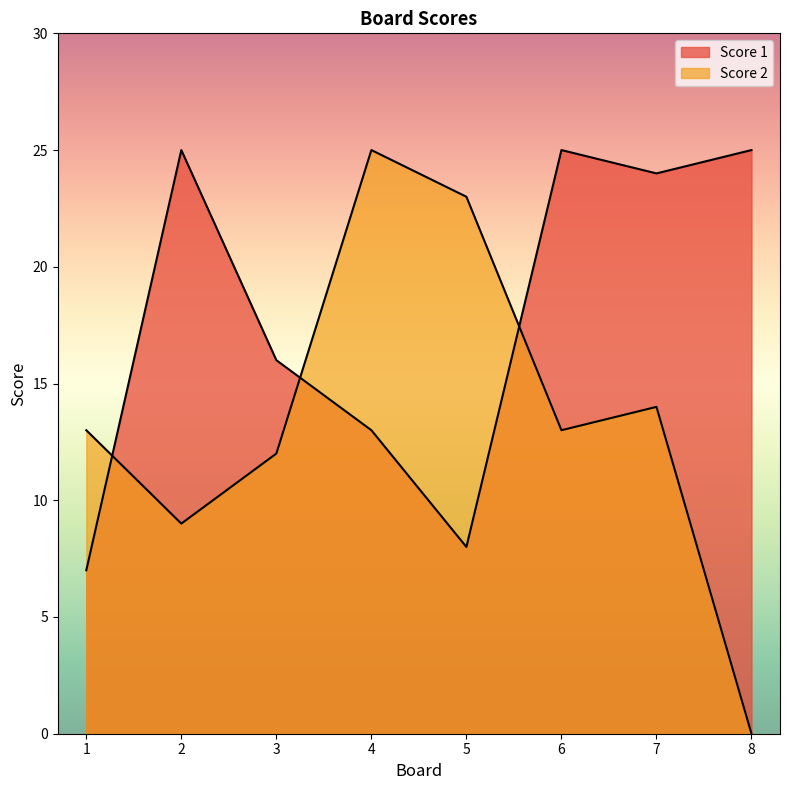

Is it true that Score 1 equals 12 at 8?

False